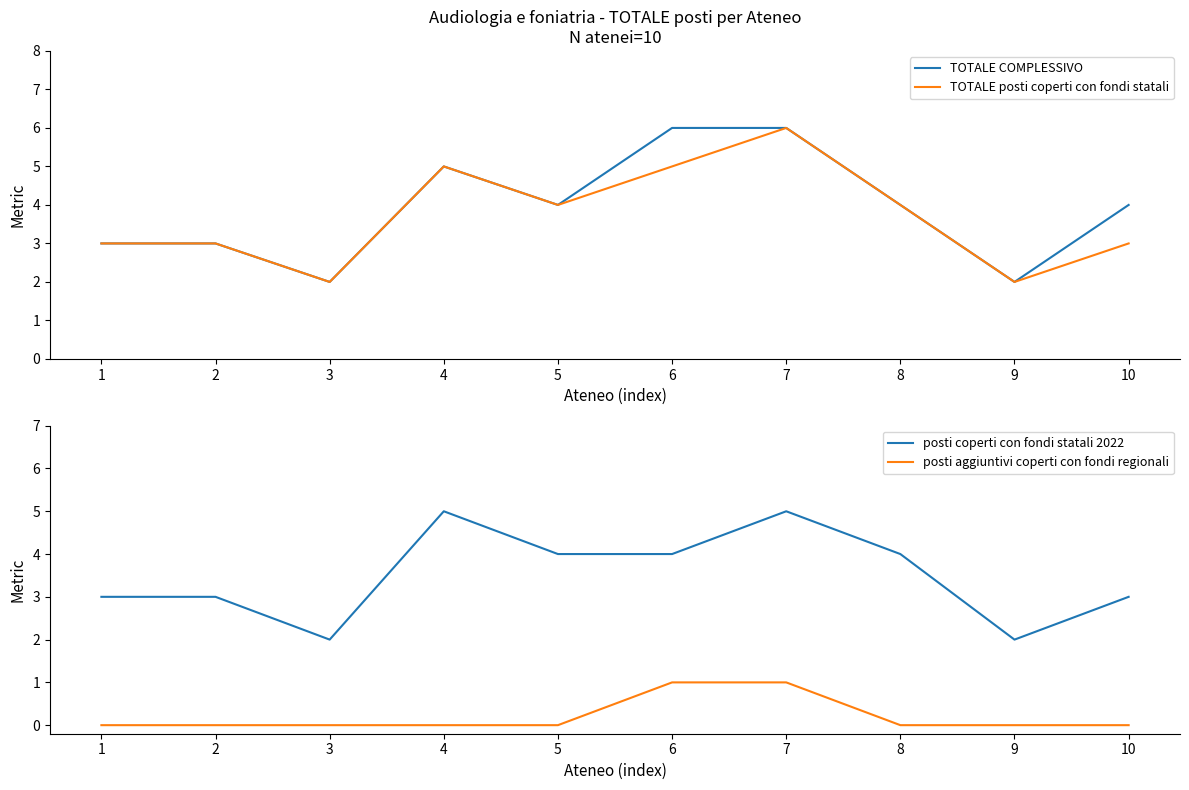

What is the value of the TOTALE COMPLESSIVO point at the 10th from the left?

4